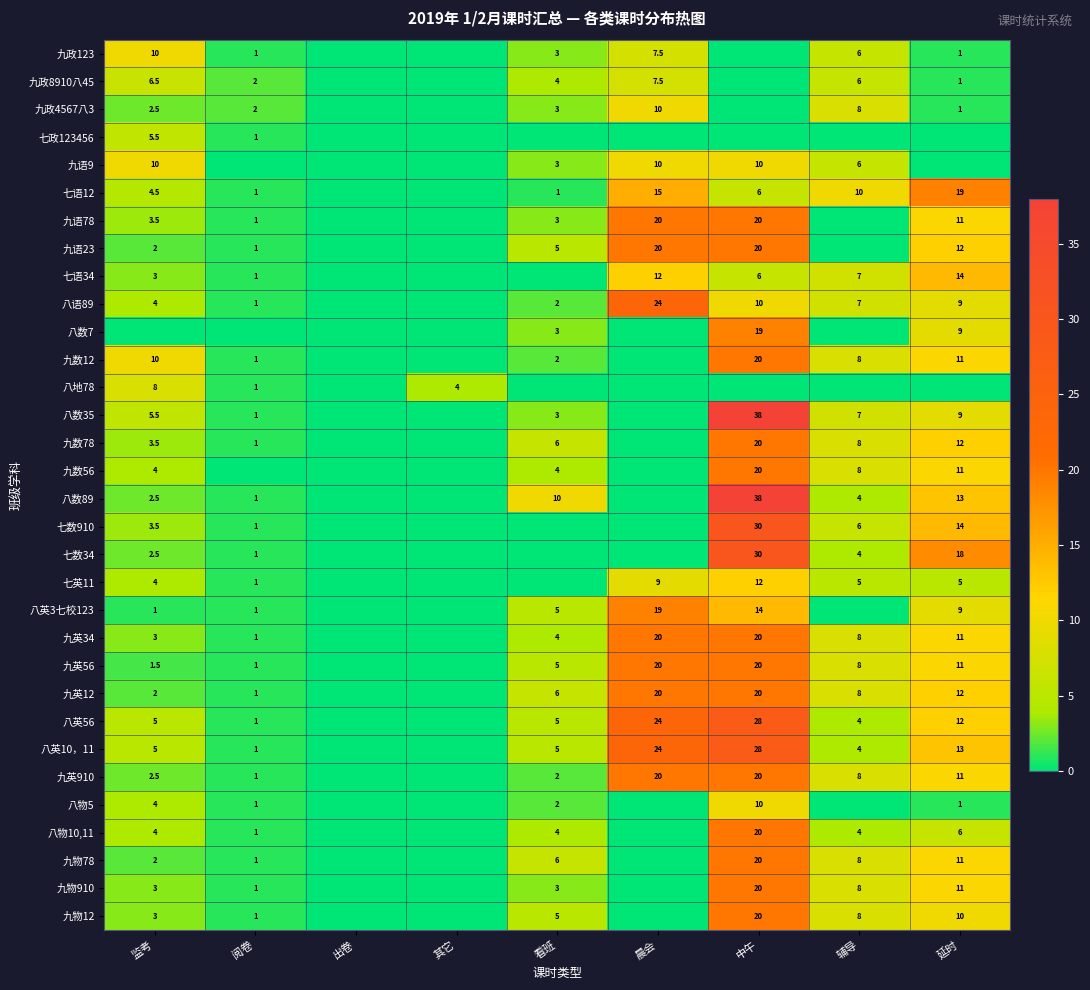

Count the number of data series in this chart.

32